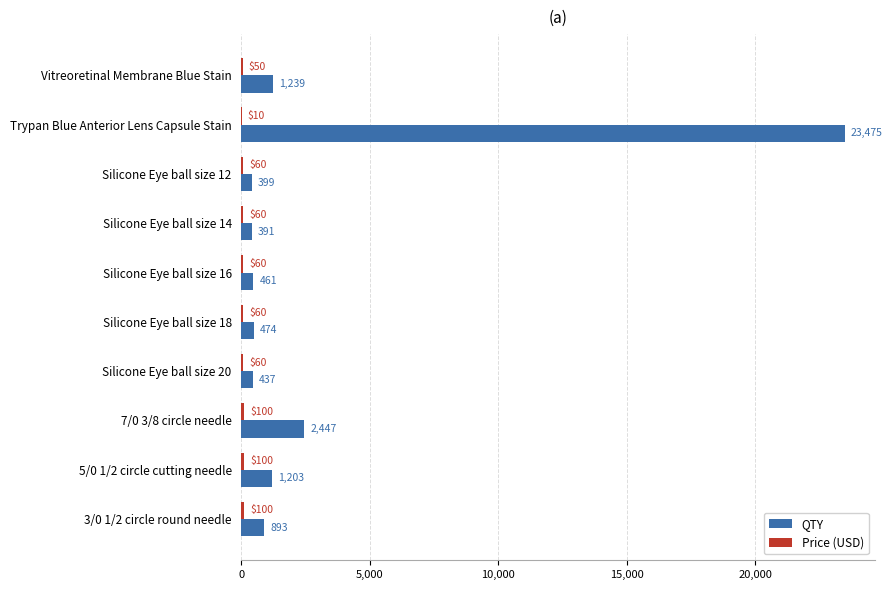

At which category is the sum across all series the highest?

Trypan Blue Anterior Lens Capsule Stain